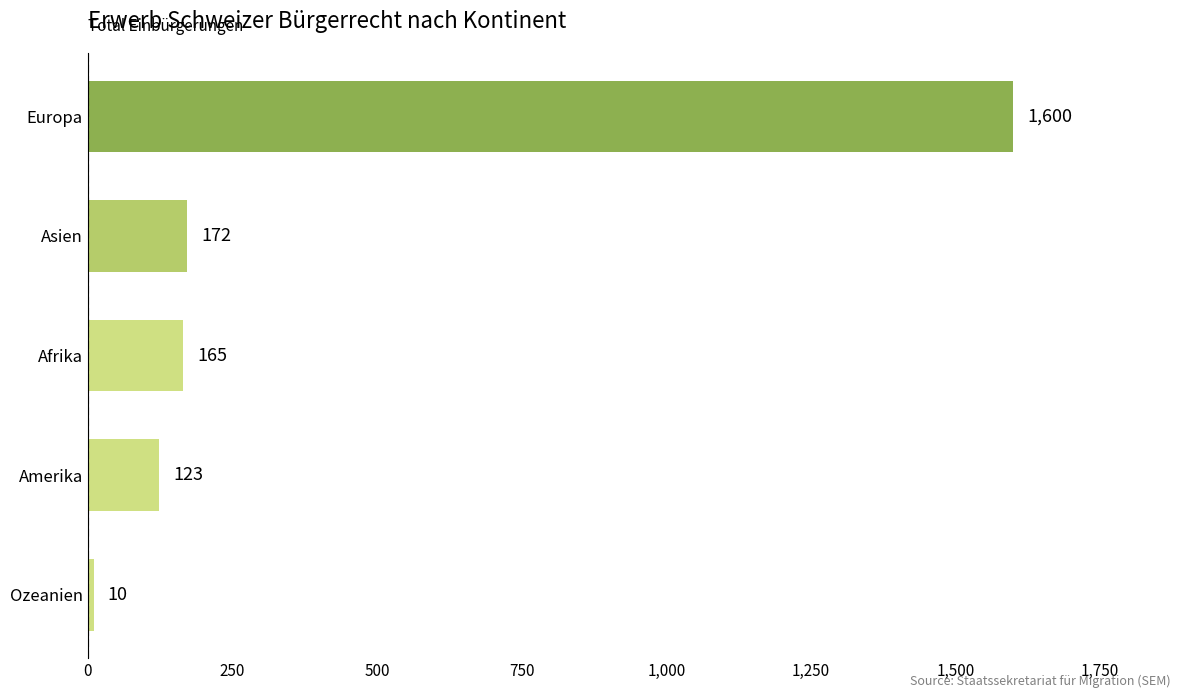

What is the change in value from Amerika to Afrika?

+42